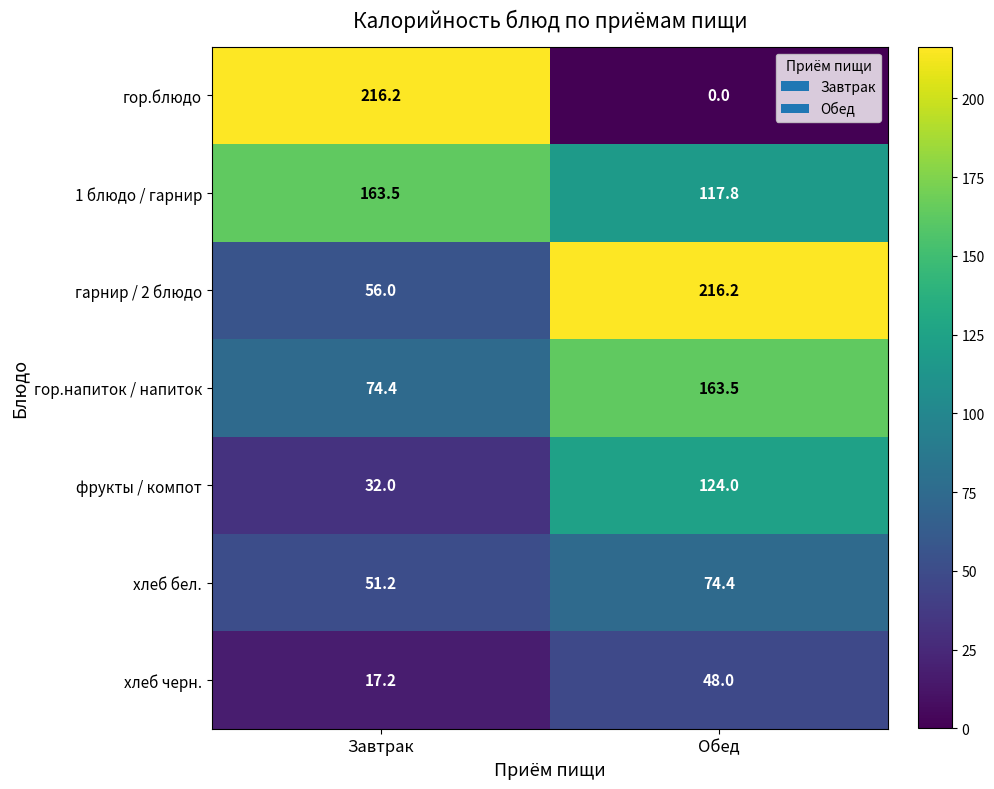

Is it true that гарнир / 2 блюдо equals 56.0 at Завтрак?

True